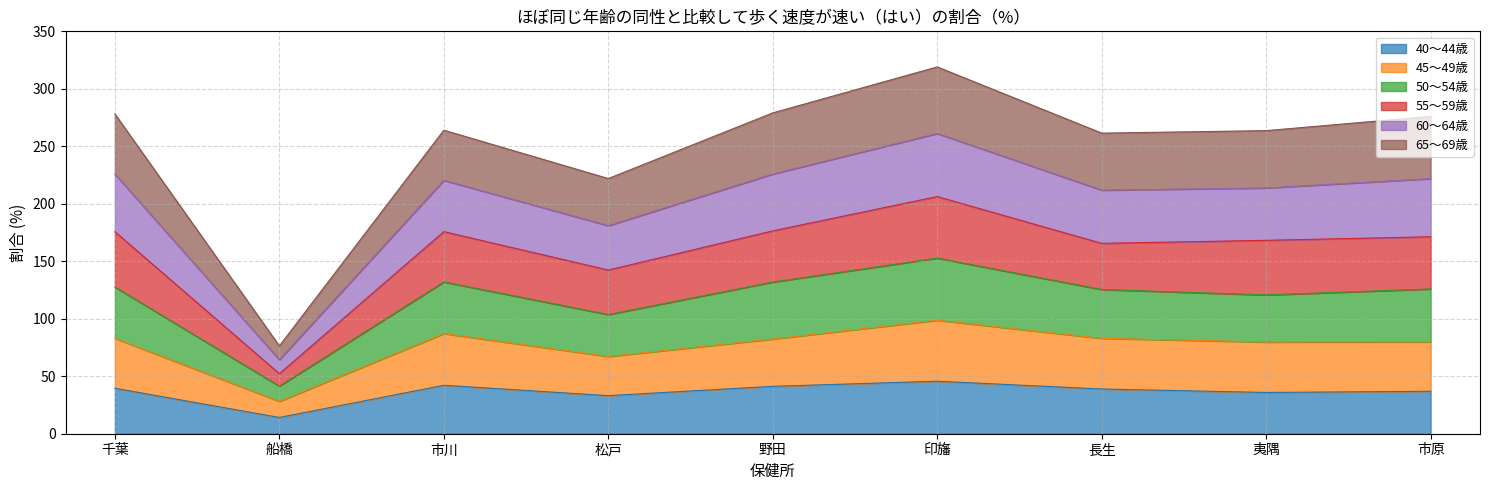

What is the label of the 7th point from the left?

長生